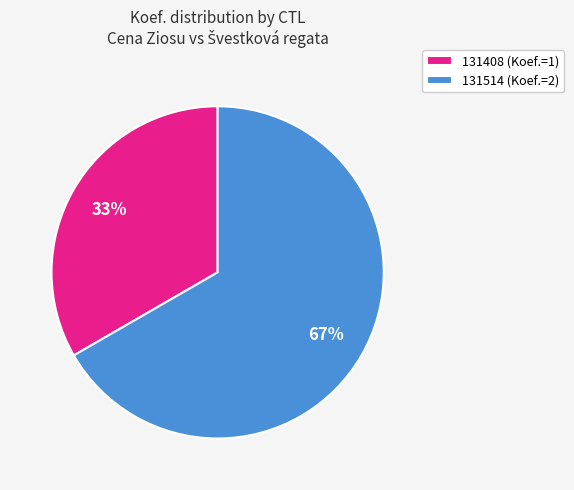

Do 131514 and 131408 together represent more than half of the pie?

Yes